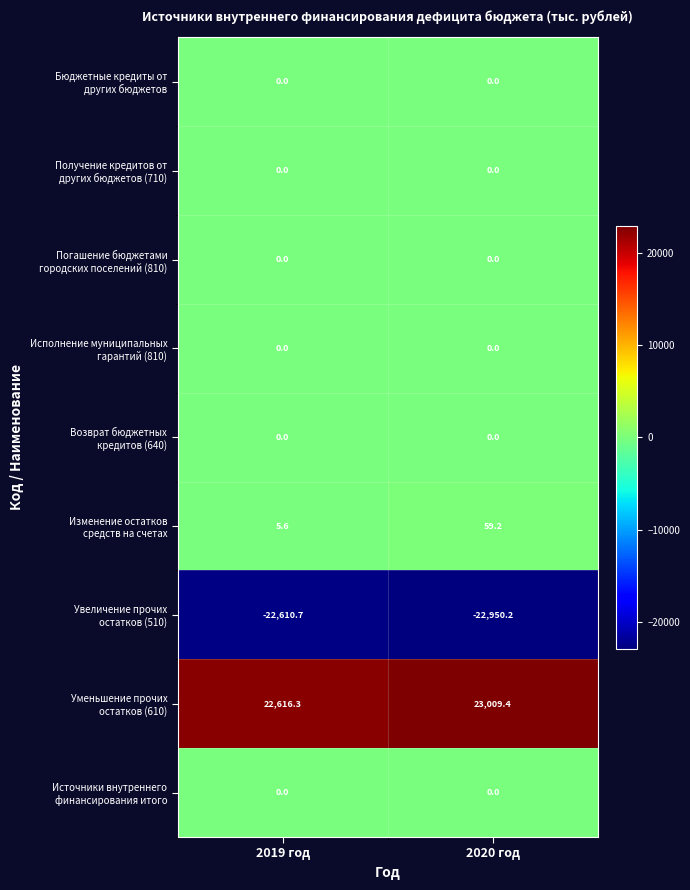

What is the difference between the highest and lowest values at 2019 год?

45227.0